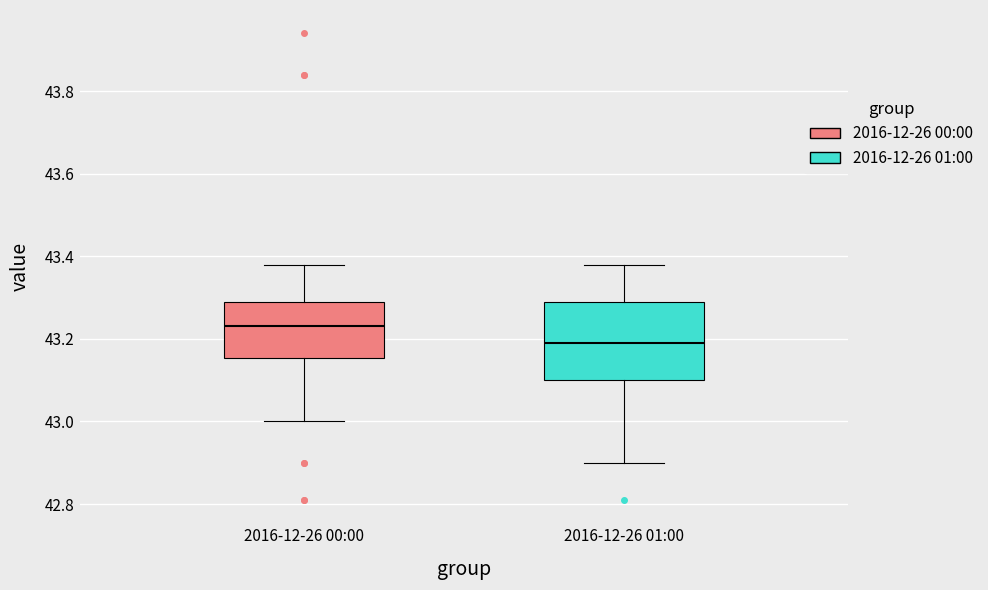

Reading left to right, read every box against the y-axis: the position of its median line, the range the box covers, and the ends of its whiskers. The values are not printed on the chart, so give them approximately, as read against the axis.

2016-12-26 00:00: median 43.24, box 43.16 to 43.30, whiskers 43.00 to 43.38
2016-12-26 01:00: median 43.20, box 43.10 to 43.30, whiskers 42.90 to 43.38